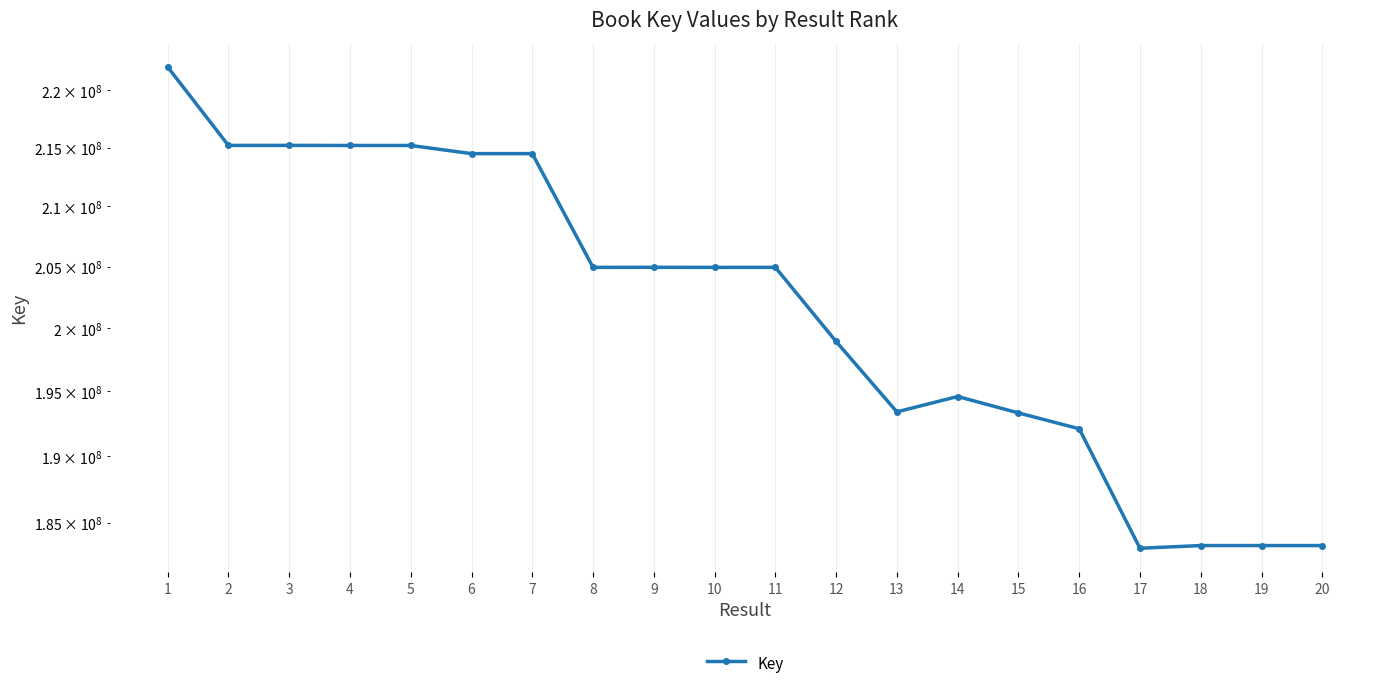

Reading left to right, transcribe all the data shown in this chart.

1=222059968	2=215187733	3=215191524	4=215185342	5=215186173	6=214484057	7=214484304	8=204928804	9=204933142	10=204927776	11=204930622	12=198933727	13=193400806	14=194596821	15=193321881	16=192098333	17=183118463	18=183316045	19=183315800	20=183315865